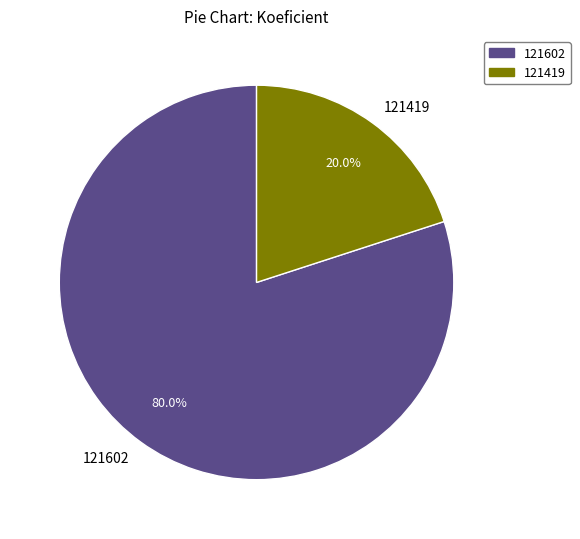

What percentage do 121419 and 121602 together represent?

100.0%